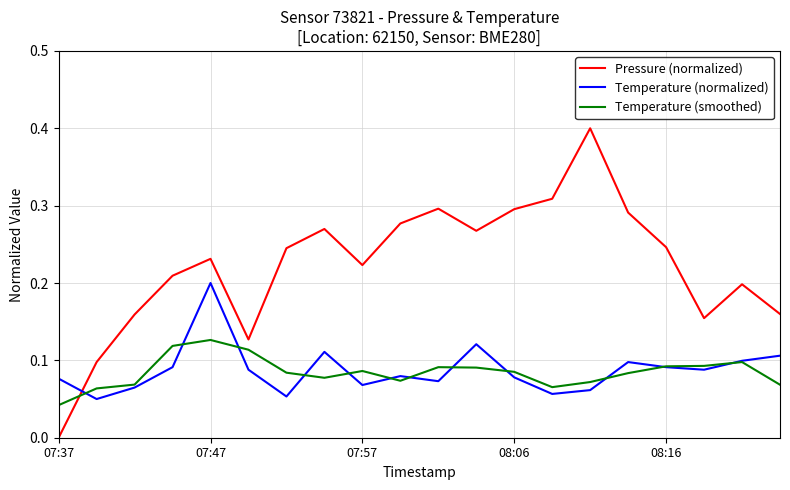

What is the maximum value shown in the chart?

0.4